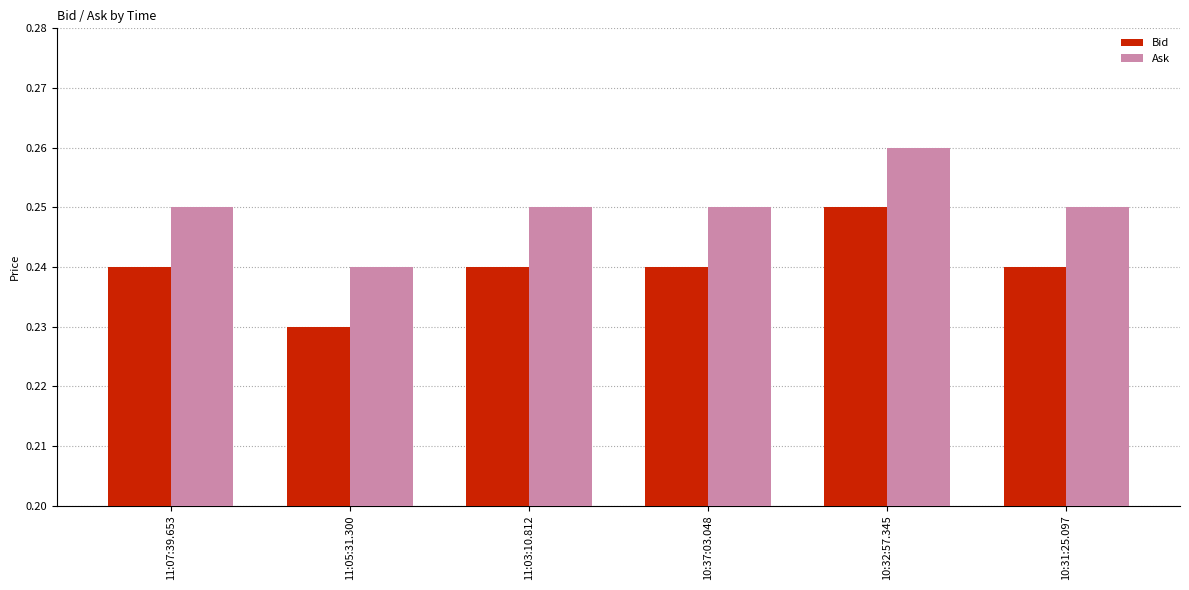

At which category is the sum across all series the highest?

10:32:57.345